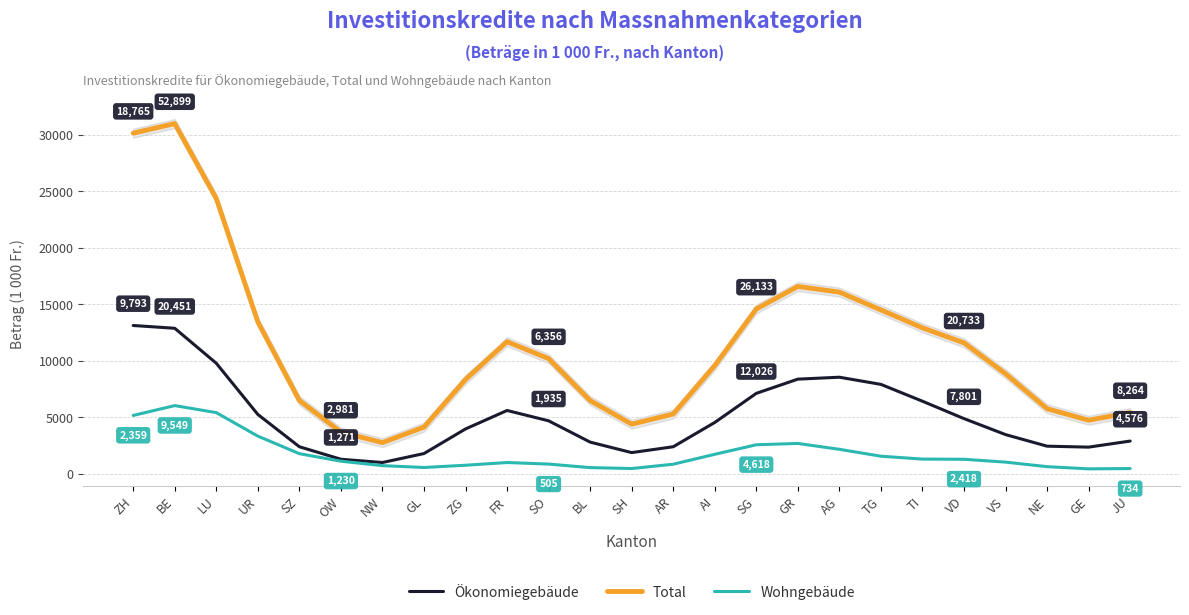

At which label does Ökonomiegebäude reach its minimum?

NW